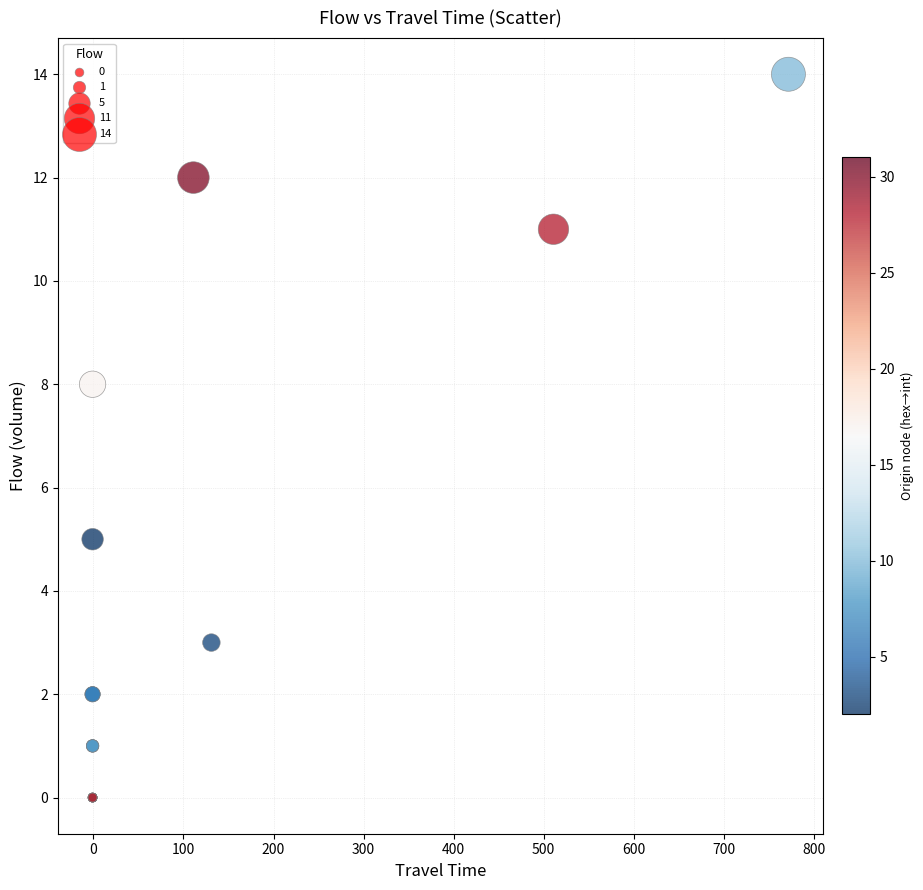

What Y value in the scatter plot is closest to 7?

8